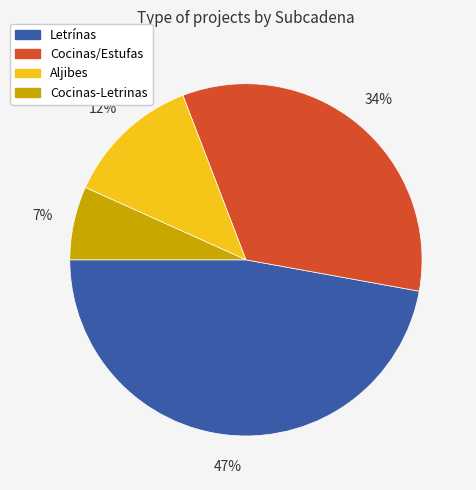

How many segments does this pie chart have?

4